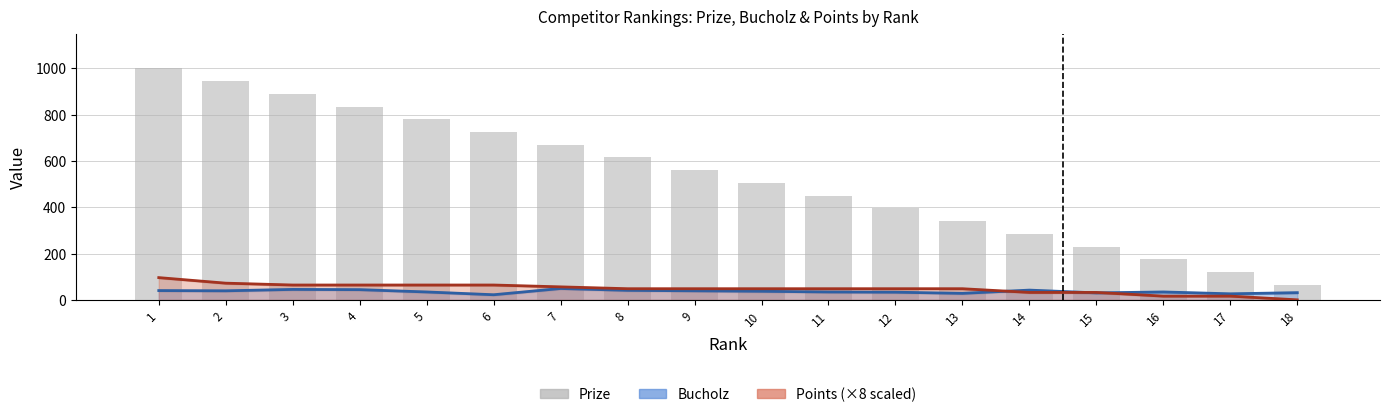

The Points series shows 96 at 1. True or false?

True